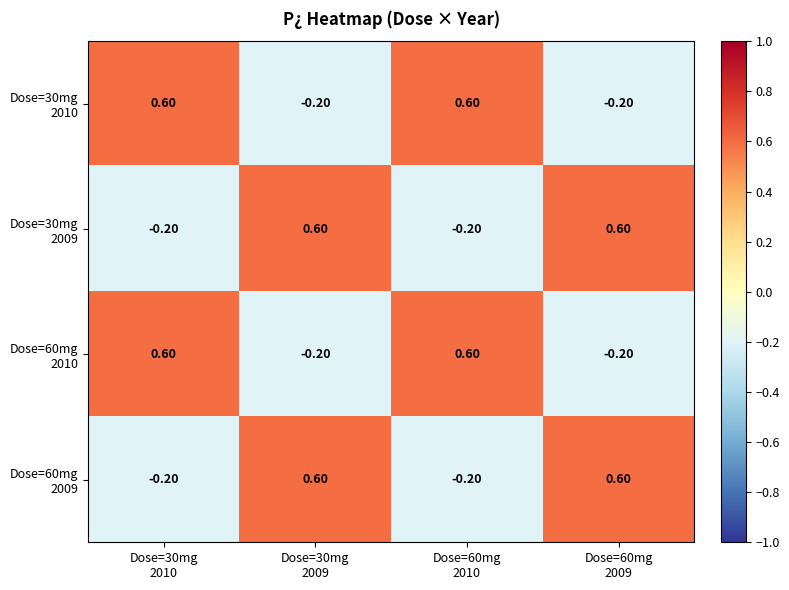

At how many categories does at least one series exceed 0?

4